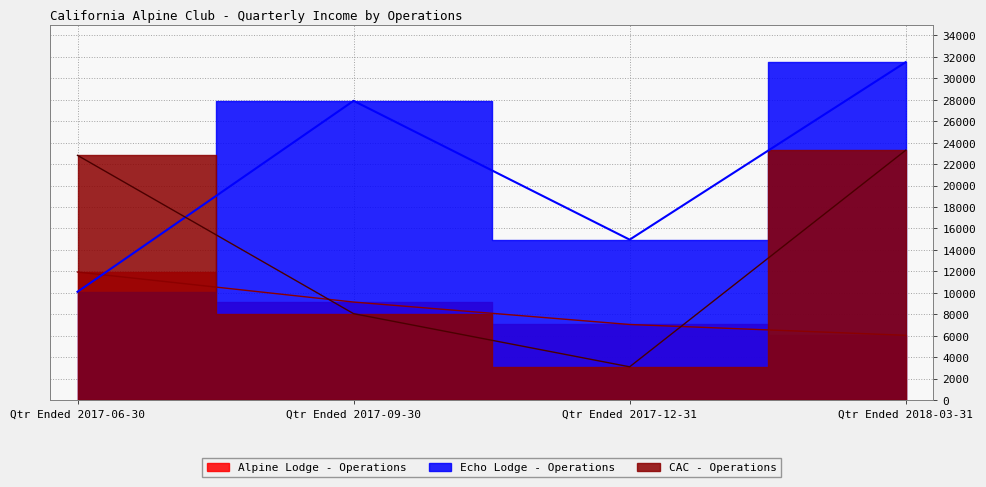

How many data points in Alpine Lodge - Operations are above 9133?

1